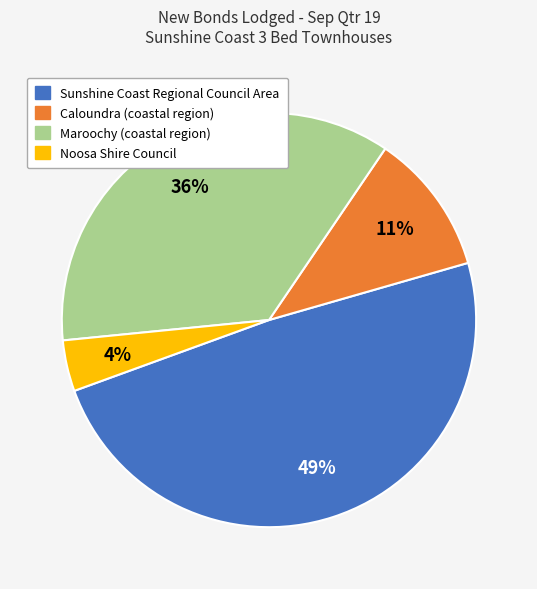

Combined, do Noosa Shire Council and Maroochy (coastal region) account for over 50%?

No